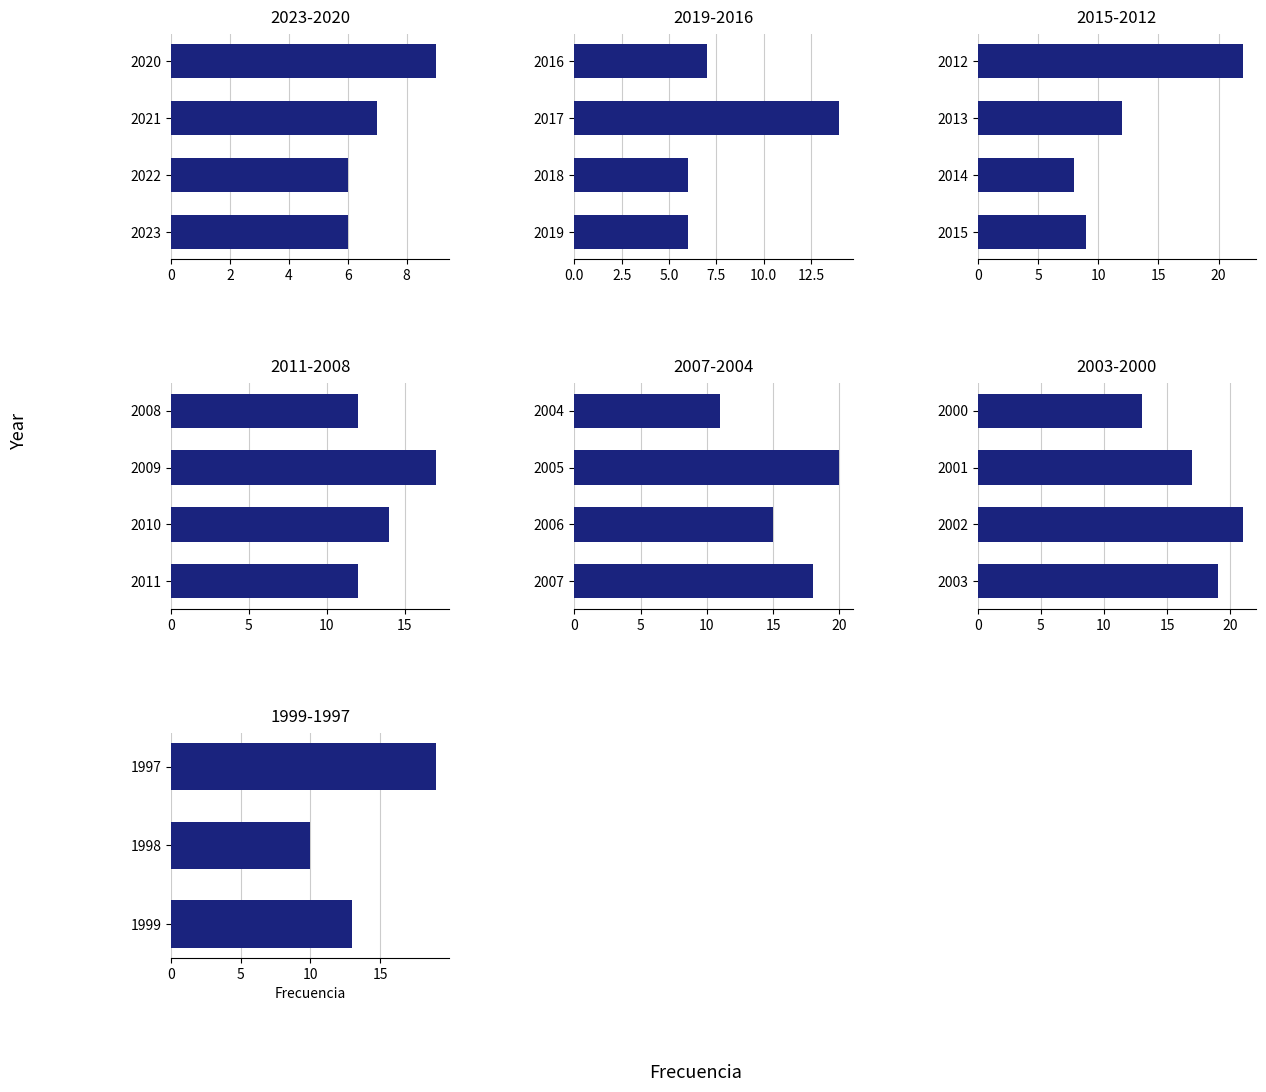

Does the chart contain any negative values?

No